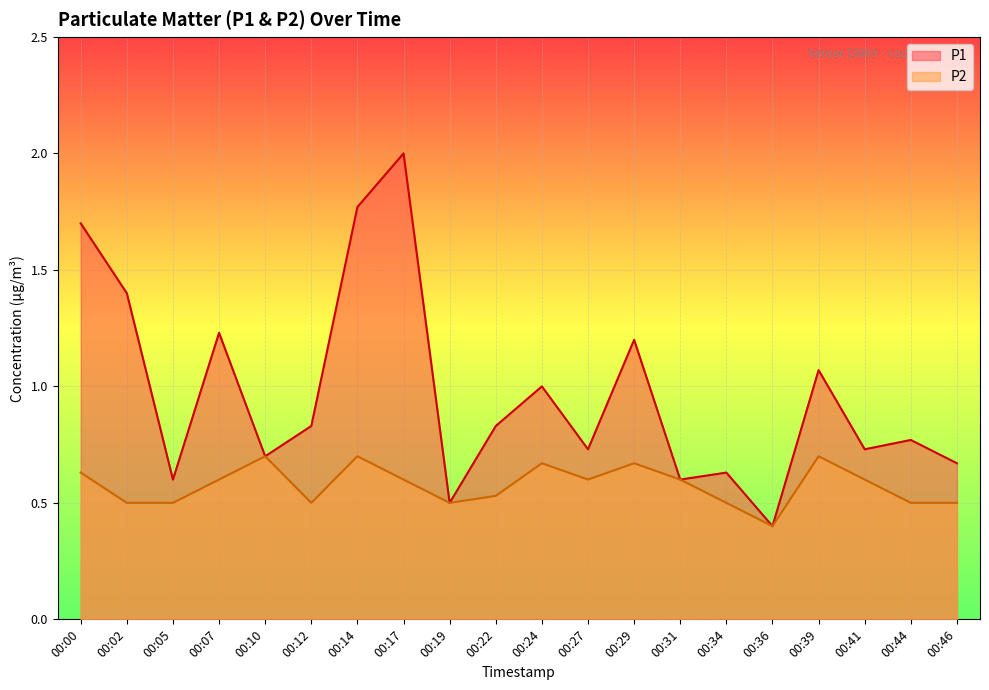

Is it true that P2 equals 0.2 at 00:24?

False